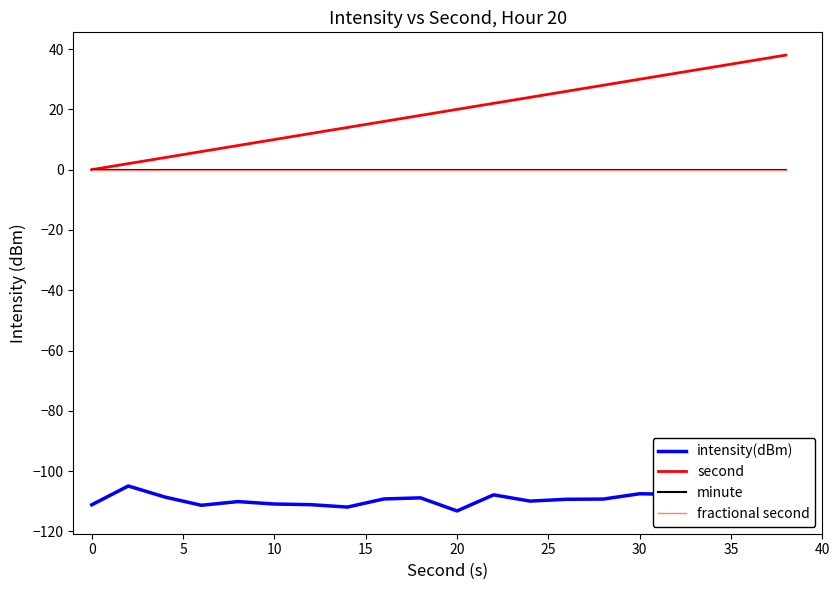

True or false: fractional second has more than 2 points higher than both neighbors.

False